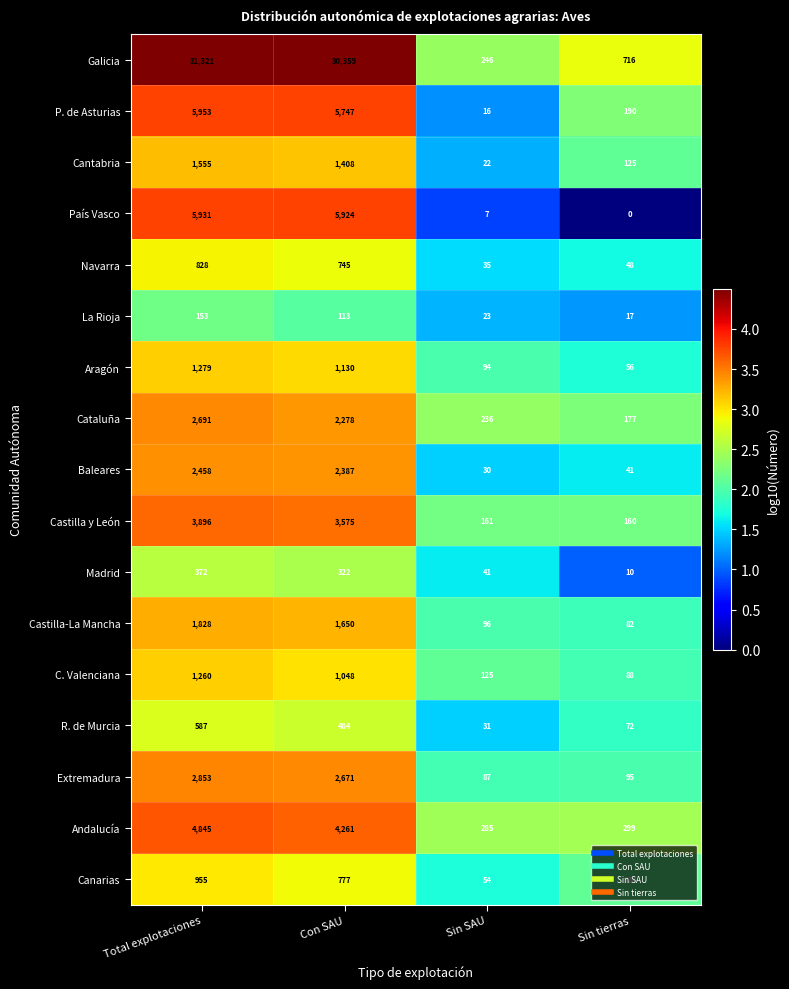

Between Total explotaciones and Con SAU, which series saw the biggest shift?

Galicia